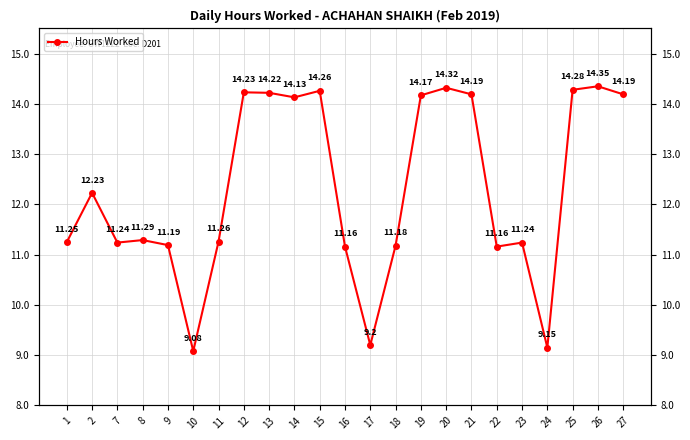

What is the change in value from 17 to 18?

+2.0